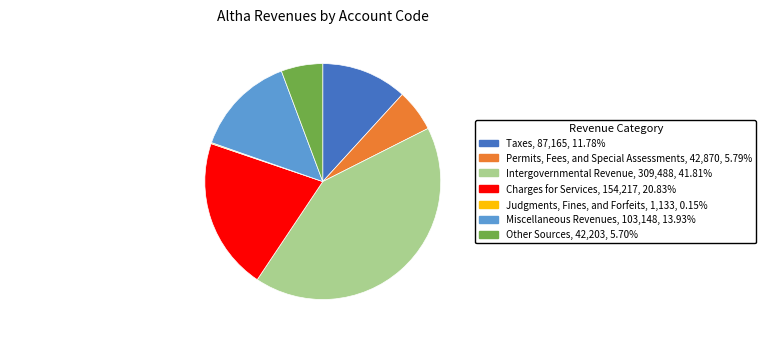

True or false: Charges for Services accounts for 21% of the total.

True